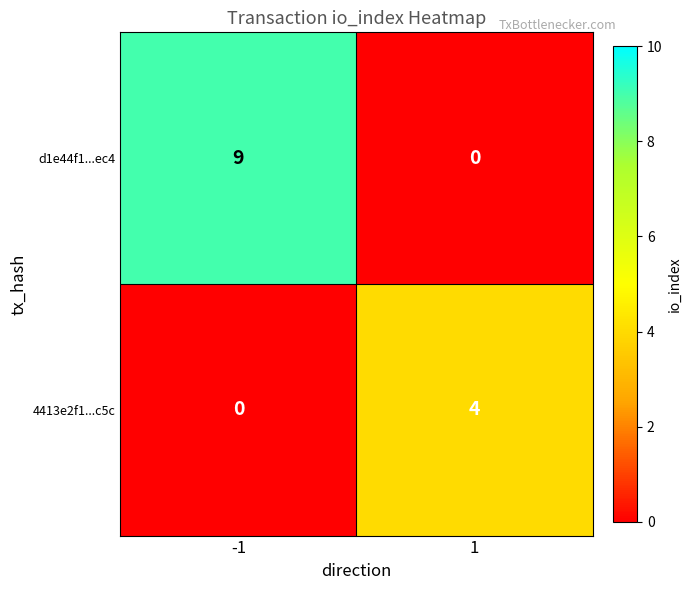

Is it true that 4413e2f1...c5c equals 0 at -1?

True